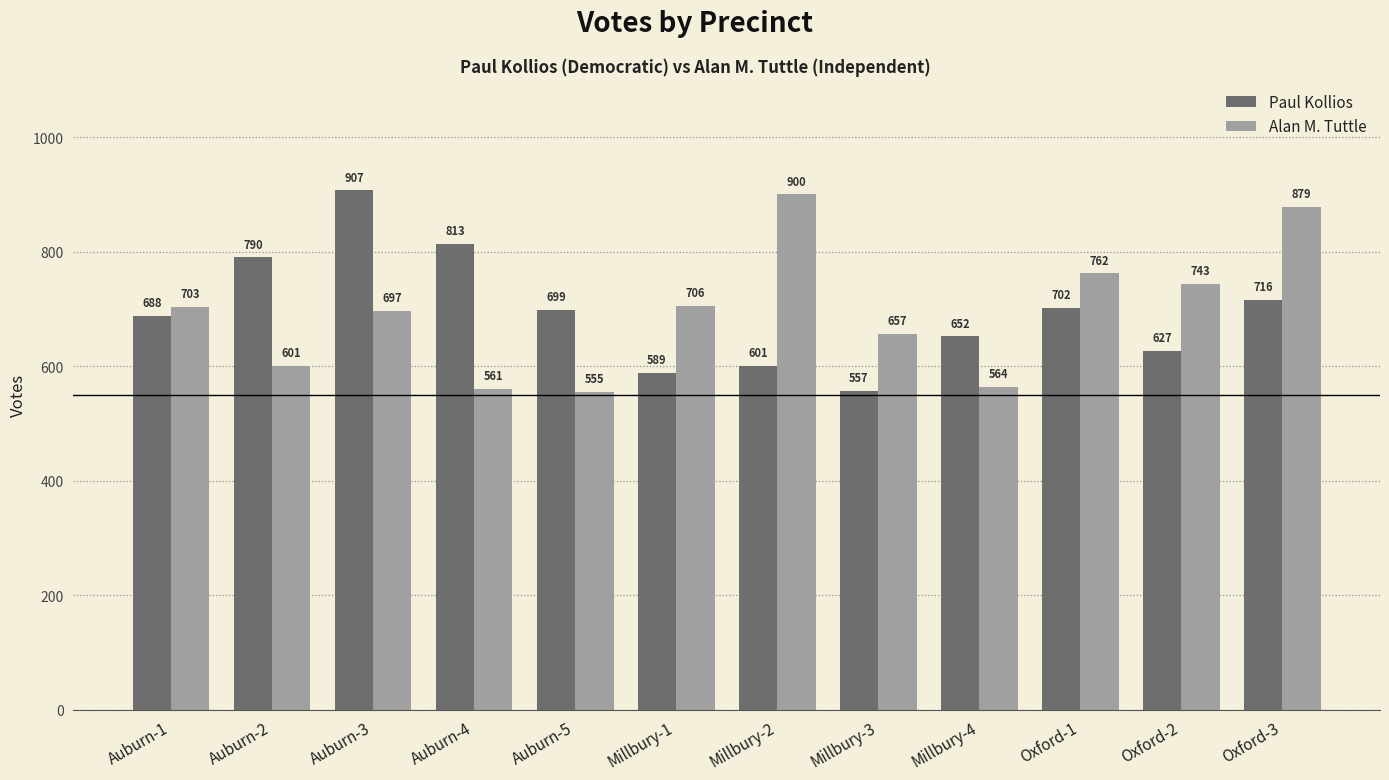

Between Auburn-1 and Millbury-2, which series saw the biggest shift?

Alan M. Tuttle